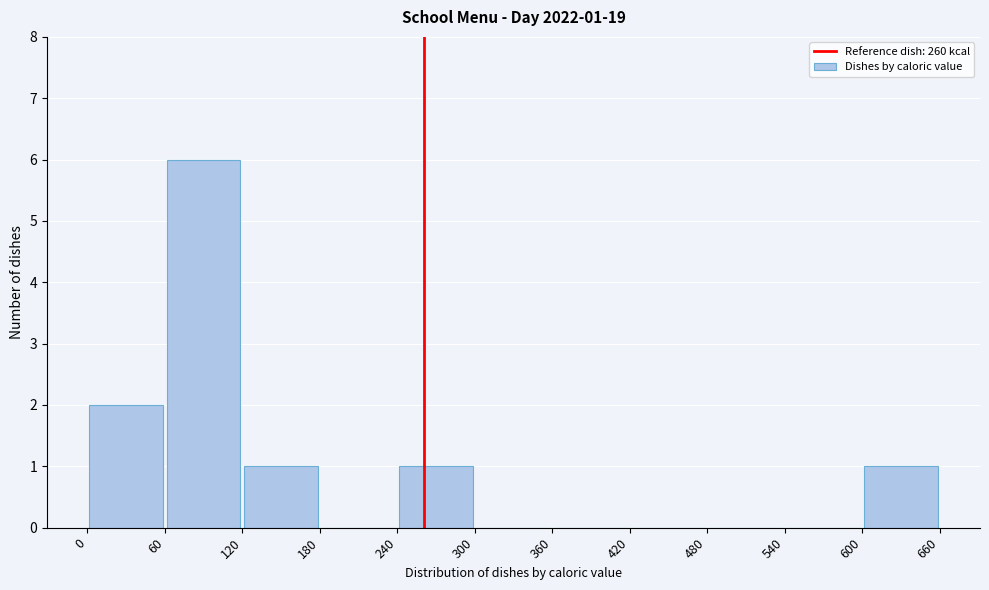

Over which range of the x-axis is the bar tallest?

60 to 120